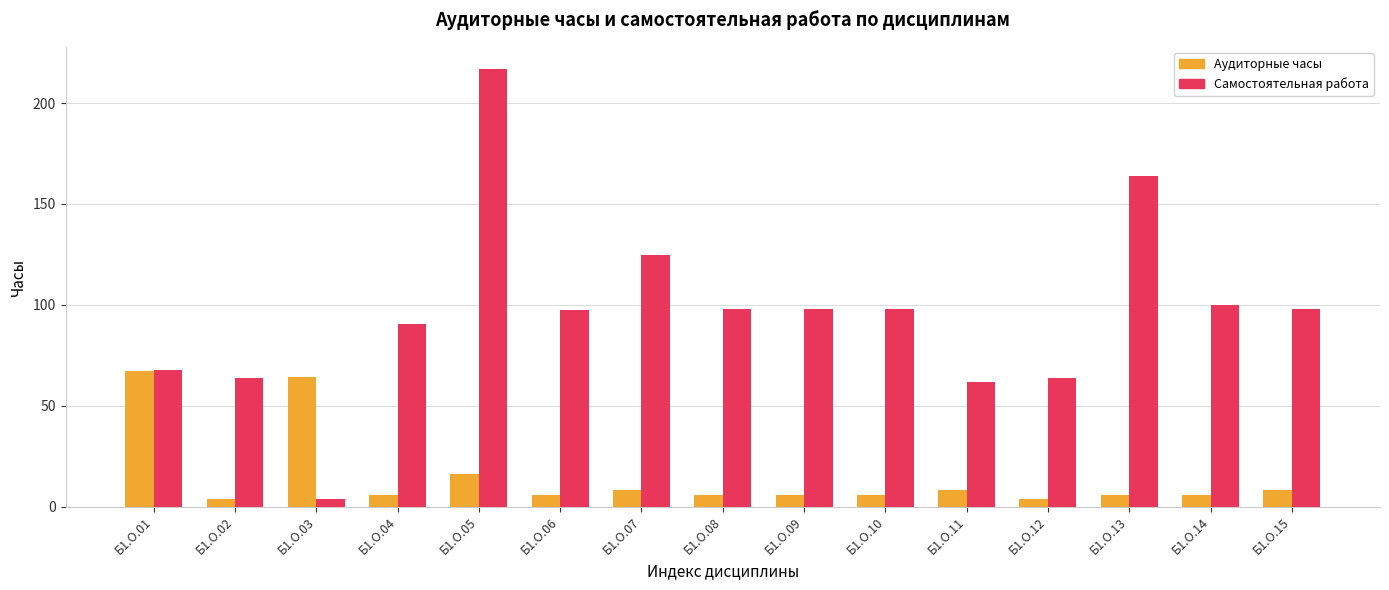

Which series has the widest spread of values?

Самостоятельная работа